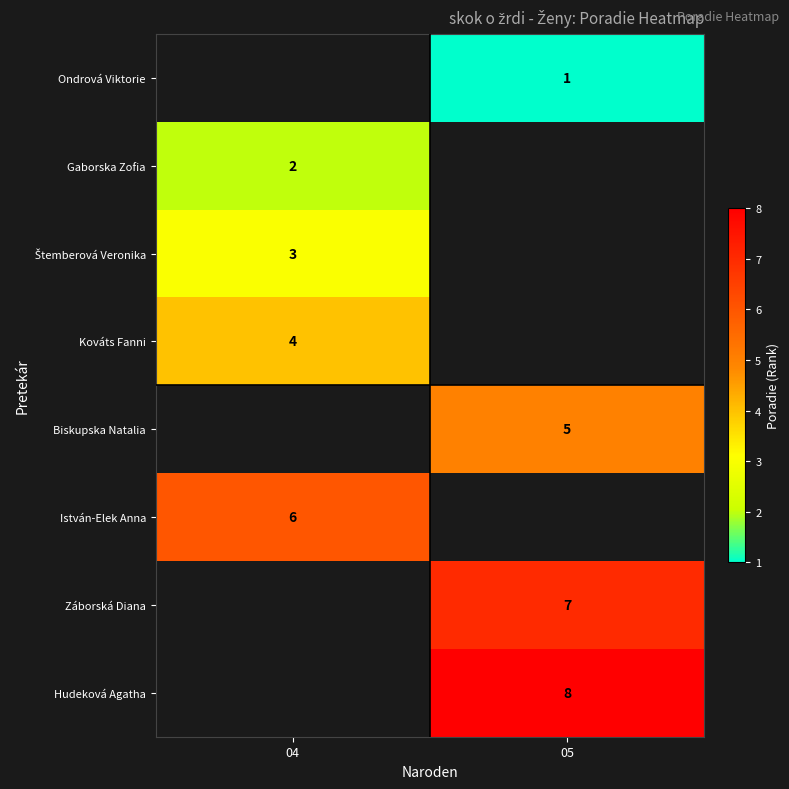

The value of Hudeková Agatha at 05 is 8. True or false?

True